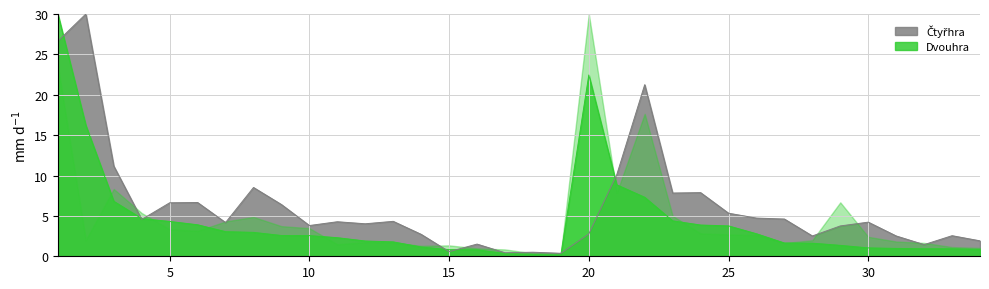

What is the value of the Čtyřhra point at the 5th from the left?

6.6